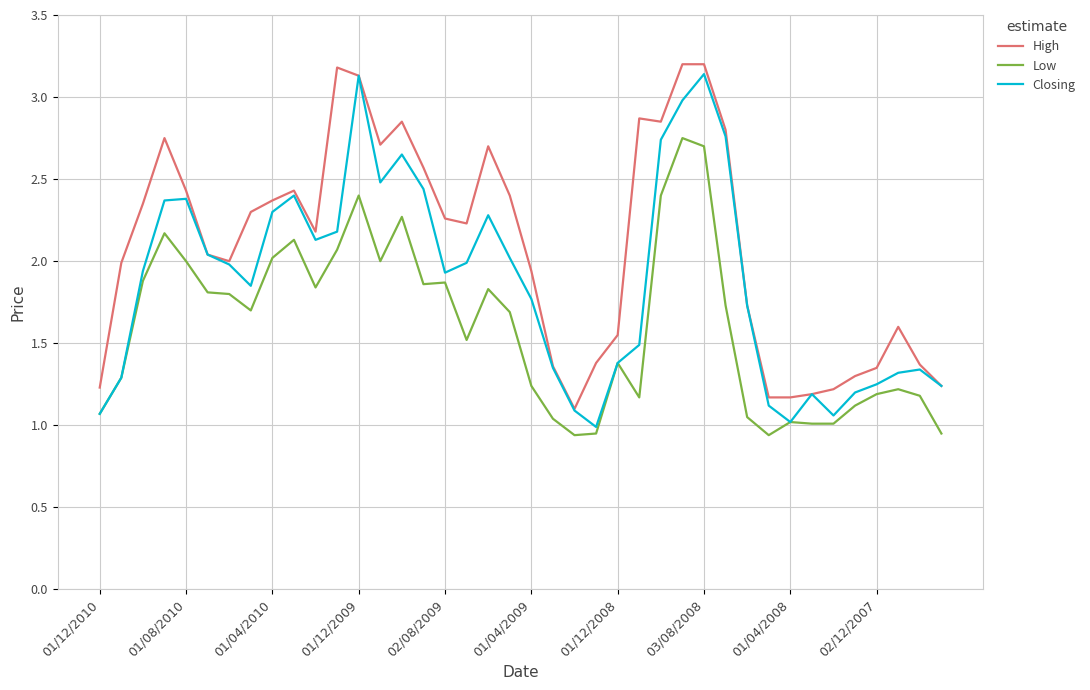

Which series has the largest total across all categories?

High